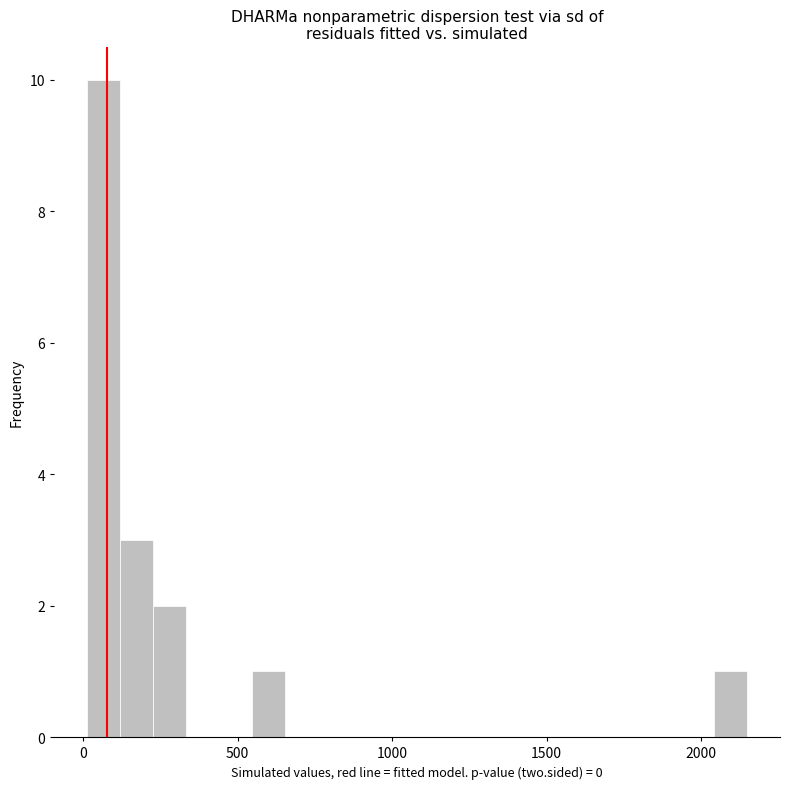

Around what value on the x-axis is the tallest bar? Give the approximate position of its centre, as read against the axis.

50